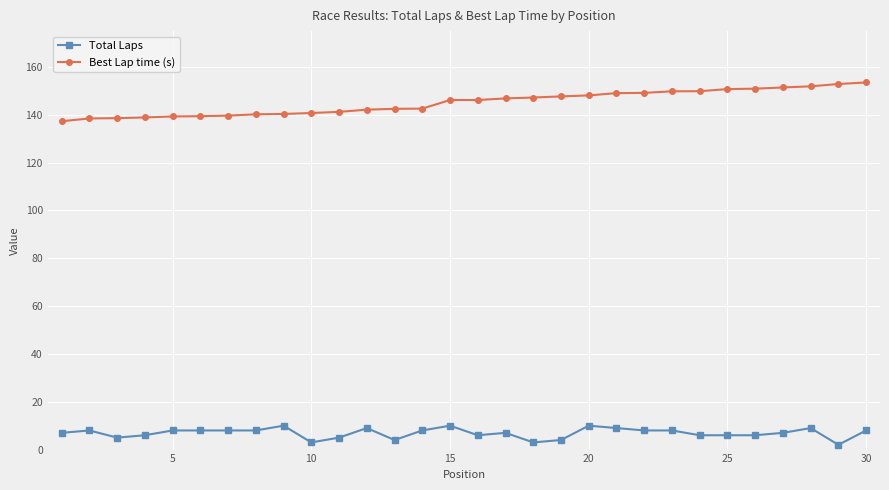

Rank the series by their average value, from lowest to highest.

Total Laps, Best Lap time (s)